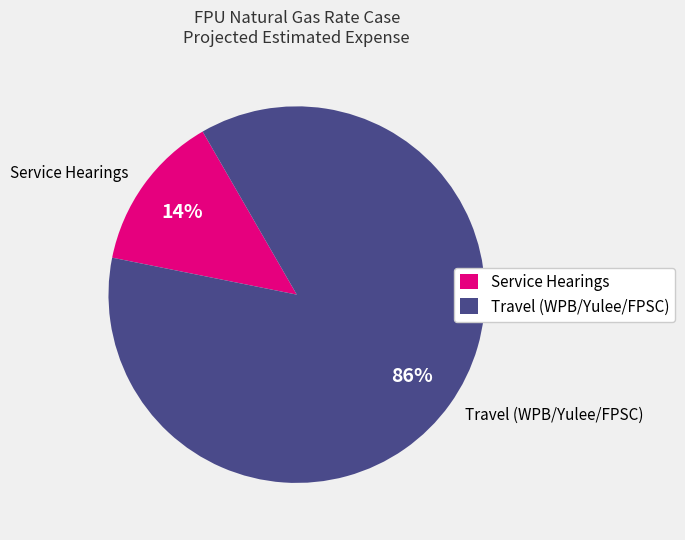

Is there any slice that represents more than half of the pie?

Yes